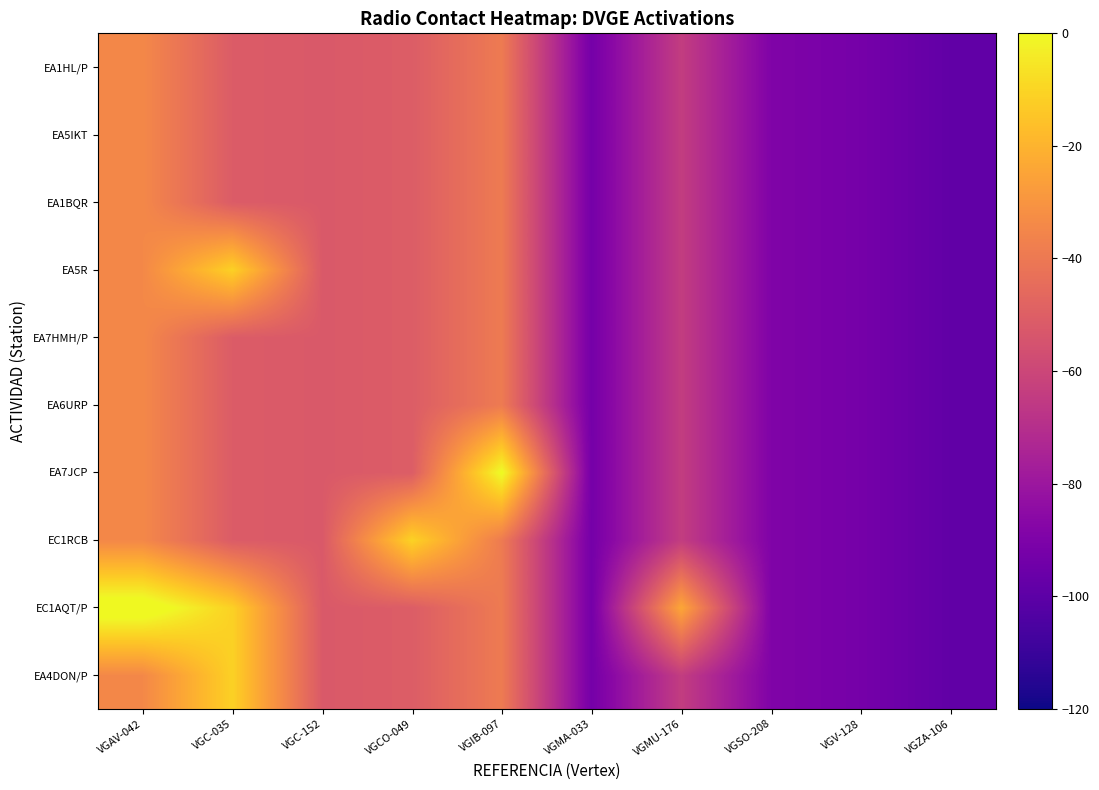

Reading right to left, what are all the values shown in this chart?

EA4DON/P: VGZA-106=-98.6	VGV-128=-92.4	VGSO-208=-89.1	VGMU-176=-64.0	VGMA-033=-92.6	VGIB-097=-39.1	VGCO-049=-50.8	VGC-152=-52.2	VGC-035=-11.2	VGAV-042=-34.3
EC1AQT/P: VGZA-106=-98.6	VGV-128=-92.4	VGSO-208=-89.1	VGMU-176=-24.0	VGMA-033=-92.6	VGIB-097=-39.1	VGCO-049=-50.8	VGC-152=-52.2	VGC-035=-11.2	VGAV-042=5.7
EC1RCB: VGZA-106=-98.6	VGV-128=-92.4	VGSO-208=-89.1	VGMU-176=-64.0	VGMA-033=-92.6	VGIB-097=-39.1	VGCO-049=-10.8	VGC-152=-52.2	VGC-035=-51.2	VGAV-042=-34.3
EA7JCP: VGZA-106=-98.6	VGV-128=-92.4	VGSO-208=-89.1	VGMU-176=-64.0	VGMA-033=-92.6	VGIB-097=0.9	VGCO-049=-50.8	VGC-152=-52.2	VGC-035=-51.2	VGAV-042=-34.3
EA6URP: VGZA-106=-98.6	VGV-128=-92.4	VGSO-208=-89.1	VGMU-176=-64.0	VGMA-033=-92.6	VGIB-097=-39.1	VGCO-049=-50.8	VGC-152=-52.2	VGC-035=-51.2	VGAV-042=-34.3
EA7HMH/P: VGZA-106=-98.6	VGV-128=-92.4	VGSO-208=-89.1	VGMU-176=-64.0	VGMA-033=-92.6	VGIB-097=-39.1	VGCO-049=-50.8	VGC-152=-52.2	VGC-035=-51.2	VGAV-042=-34.3
EA5R: VGZA-106=-98.6	VGV-128=-92.4	VGSO-208=-89.1	VGMU-176=-64.0	VGMA-033=-92.6	VGIB-097=-39.1	VGCO-049=-50.8	VGC-152=-52.2	VGC-035=-11.2	VGAV-042=-34.3
EA1BQR: VGZA-106=-98.6	VGV-128=-92.4	VGSO-208=-89.1	VGMU-176=-64.0	VGMA-033=-92.6	VGIB-097=-39.1	VGCO-049=-50.8	VGC-152=-52.2	VGC-035=-51.2	VGAV-042=-34.3
EA5IKT: VGZA-106=-98.6	VGV-128=-92.4	VGSO-208=-89.1	VGMU-176=-64.0	VGMA-033=-92.6	VGIB-097=-39.1	VGCO-049=-50.8	VGC-152=-52.2	VGC-035=-51.2	VGAV-042=-34.3
EA1HL/P: VGZA-106=-98.6	VGV-128=-92.4	VGSO-208=-89.1	VGMU-176=-64.0	VGMA-033=-92.6	VGIB-097=-39.1	VGCO-049=-50.8	VGC-152=-52.2	VGC-035=-51.2	VGAV-042=-34.3